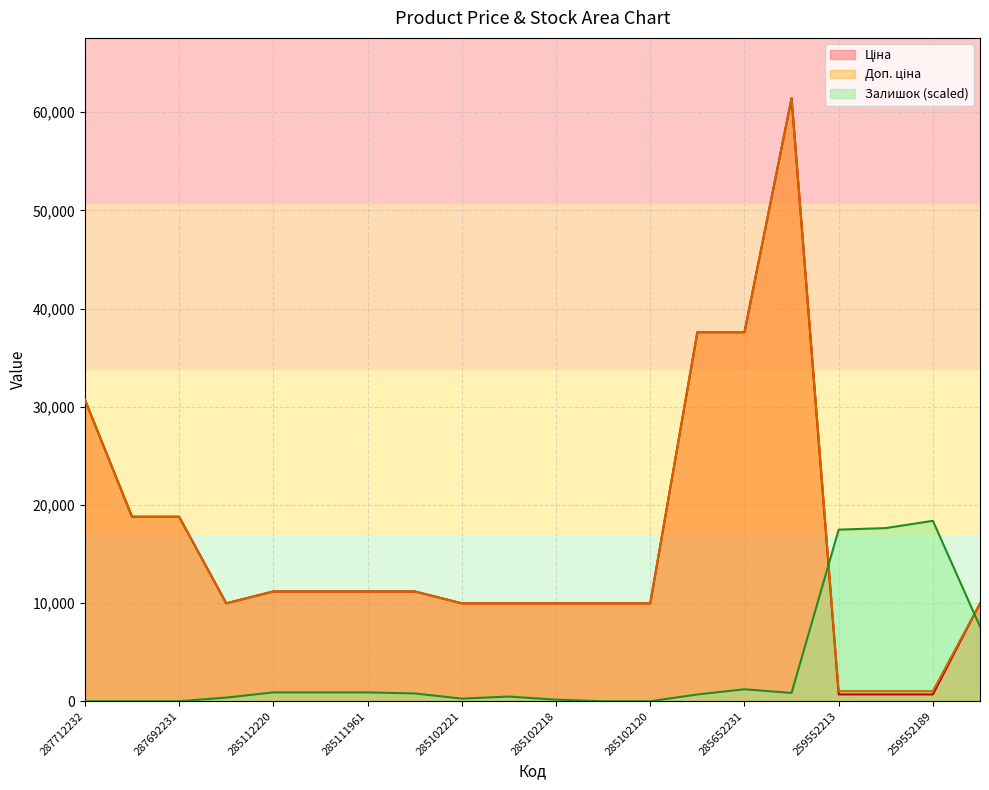

What are all the series names shown in the legend?

Ціна, Доп. ціна, Залишок